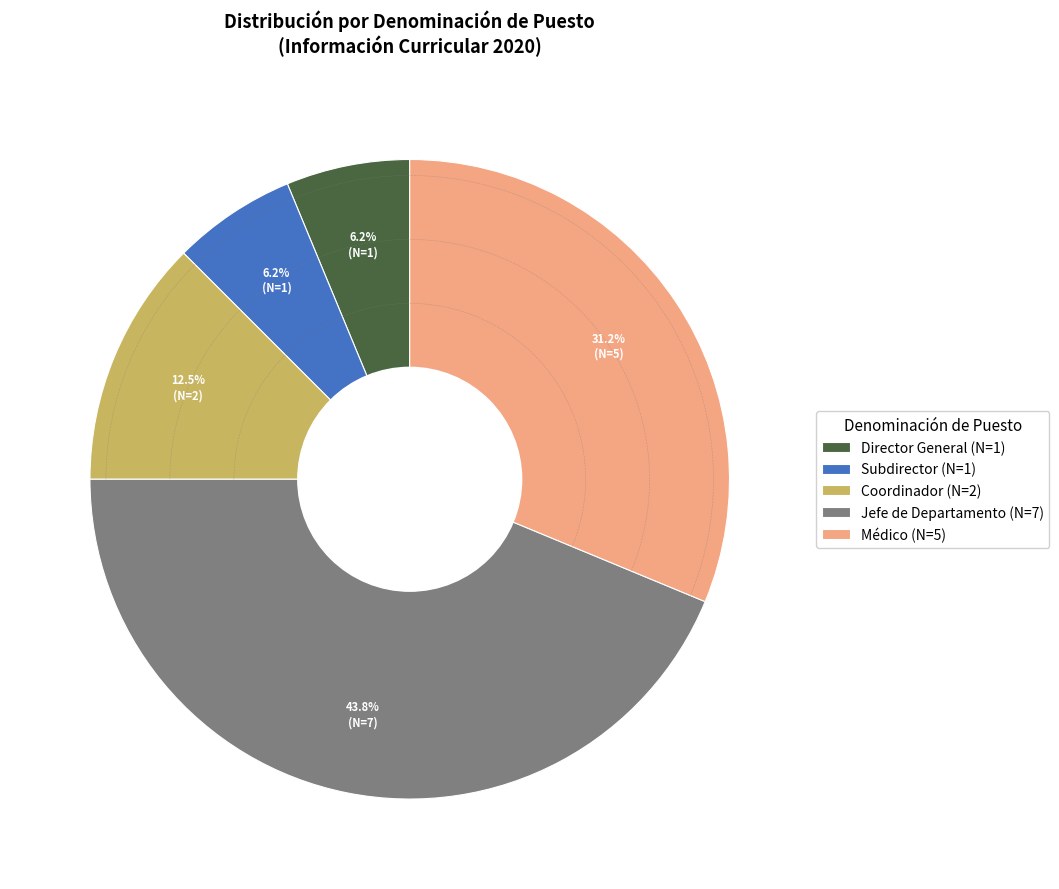

Count the number of slices in the pie.

5